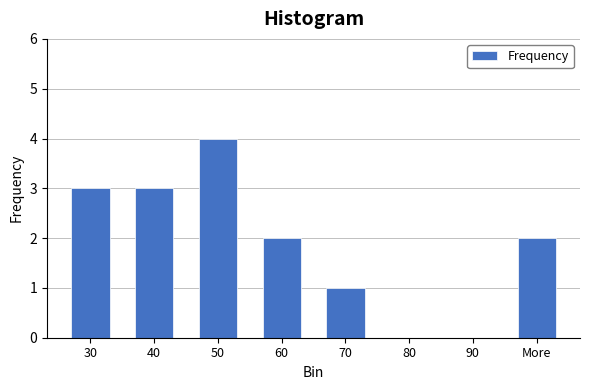

Reading left to right, extract all data points from this chart.

30=3	40=3	50=4	60=2	70=1	80=0	90=0	More=2